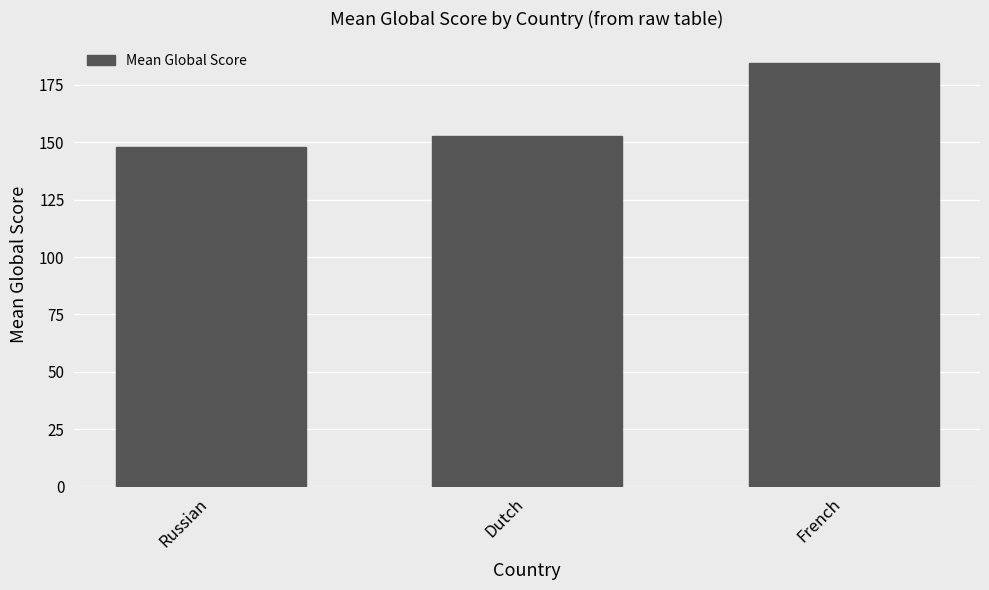

Rank the categories by value from highest to lowest.

French, Dutch, Russian